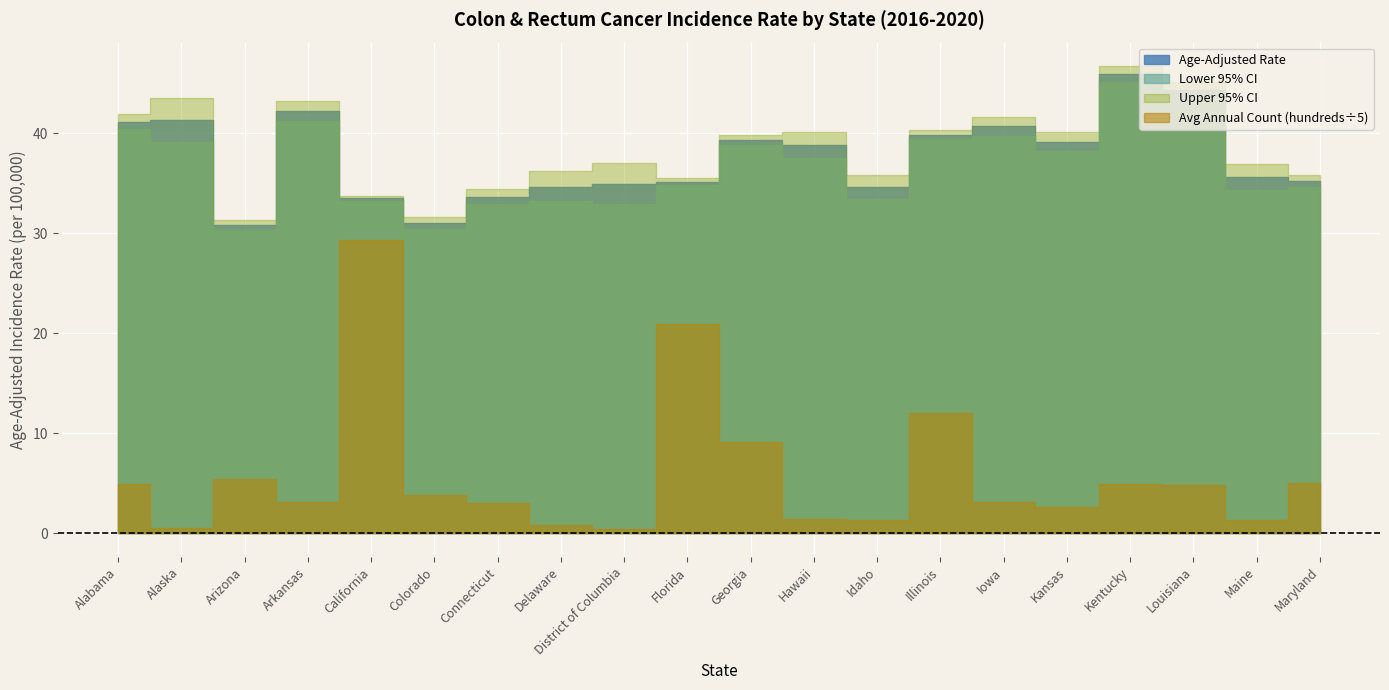

Reading left to right, what are all the values shown in this chart?

Age-Adjusted Rate: Alabama=41.1	Alaska=41.3	Arizona=30.8	Arkansas=42.2	California=33.5	Colorado=31.0	Connecticut=33.6	Delaware=34.6	District of Columbia=34.9	Florida=35.1	Georgia=39.3	Hawaii=38.8	Idaho=34.6	Illinois=39.8	Iowa=40.7	Kansas=39.1	Kentucky=45.9	Louisiana=44.3	Maine=35.6	Maryland=35.2
Lower 95% CI: Alabama=40.4	Alaska=39.1	Arizona=30.3	Arkansas=41.2	California=33.2	Colorado=30.4	Connecticut=32.9	Delaware=33.2	District of Columbia=32.9	Florida=34.8	Georgia=38.8	Hawaii=37.5	Idaho=33.4	Illinois=39.4	Iowa=39.7	Kansas=38.2	Kentucky=45.1	Louisiana=43.5	Maine=34.3	Maryland=34.6
Upper 95% CI: Alabama=41.9	Alaska=43.5	Arizona=31.3	Arkansas=43.2	California=33.7	Colorado=31.6	Connecticut=34.4	Delaware=36.2	District of Columbia=37.0	Florida=35.5	Georgia=39.8	Hawaii=40.1	Idaho=35.8	Illinois=40.3	Iowa=41.6	Kansas=40.1	Kentucky=46.7	Louisiana=45.1	Maine=36.9	Maryland=35.8
Avg Annual Count (hundreds): Alabama=24.9	Alaska=3.0	Arizona=27.1	Arkansas=15.6	California=146.5	Colorado=19.2	Connecticut=15.4	Delaware=4.4	District of Columbia=2.4	Florida=104.6	Georgia=45.5	Hawaii=7.0	Idaho=6.9	Illinois=60.3	Iowa=15.8	Kansas=13.2	Kentucky=24.9	Louisiana=24.1	Maine=6.7	Maryland=25.2